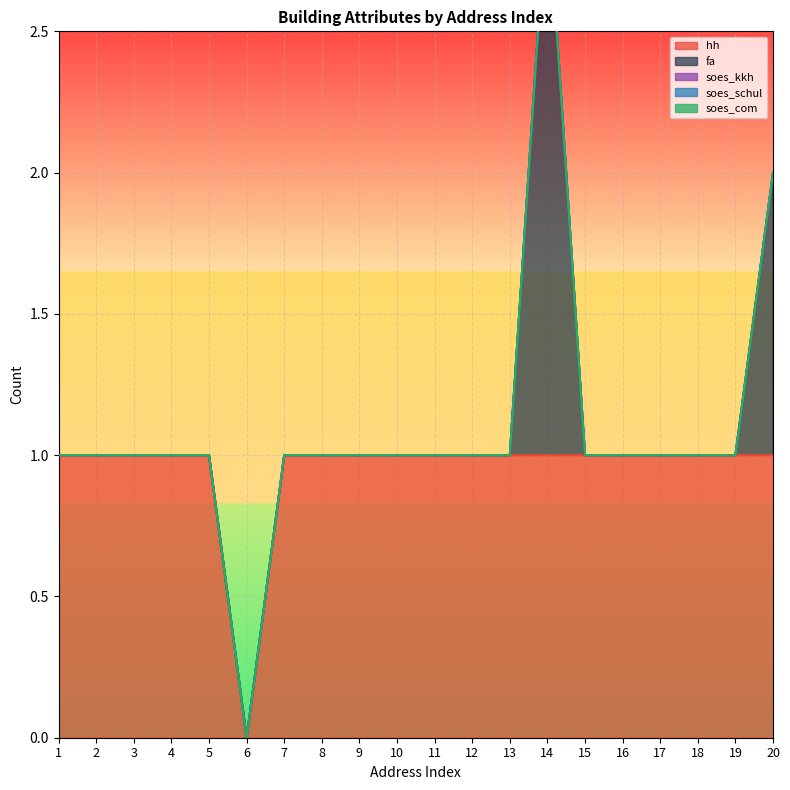

Which series has the widest spread of values?

fa